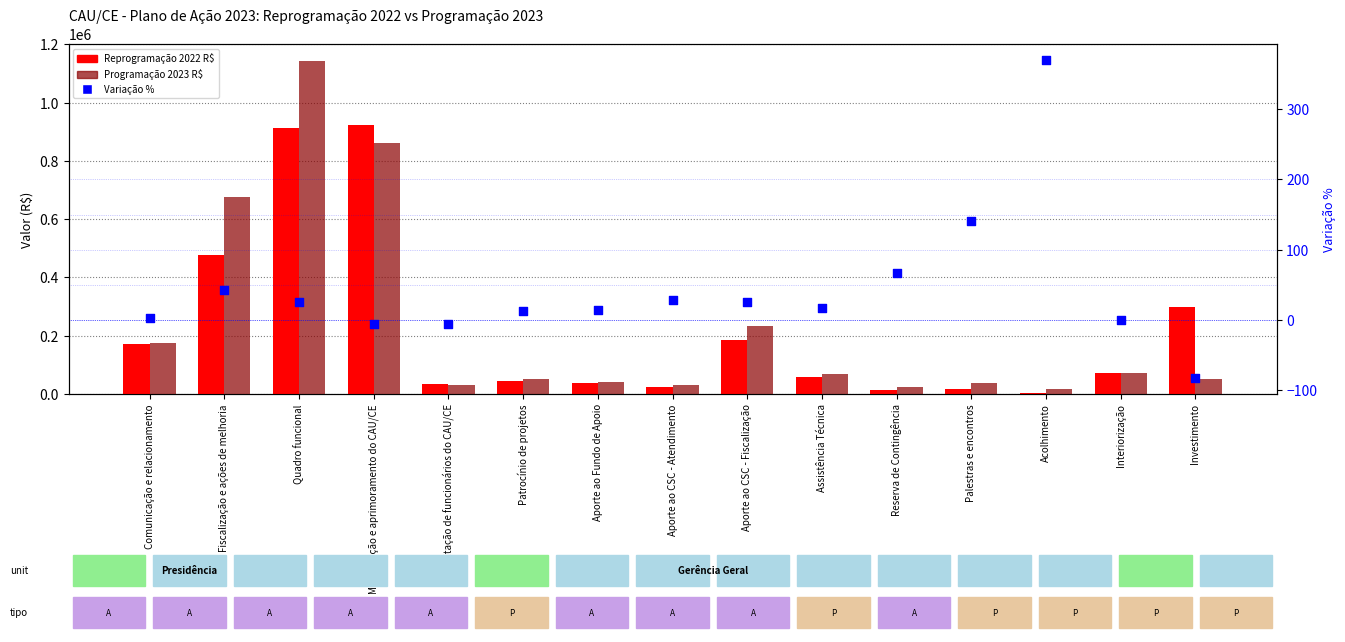

What are all the series names shown in the legend?

Reprogramação 2022 R$, Programação 2023 R$, Variação %